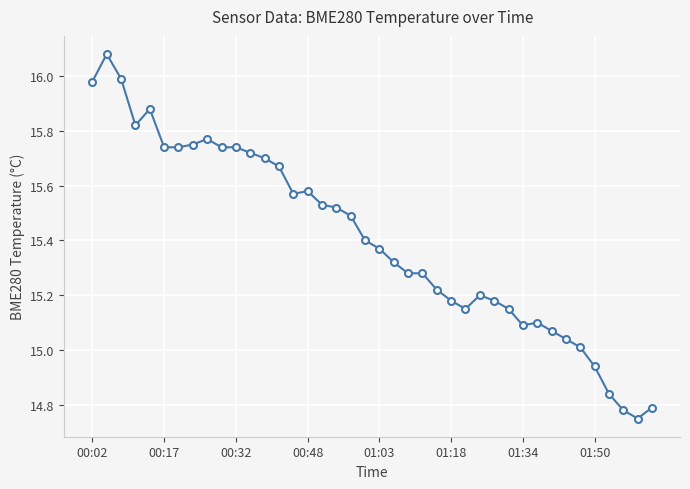

What is the difference between the second highest and minimum values?

1.2